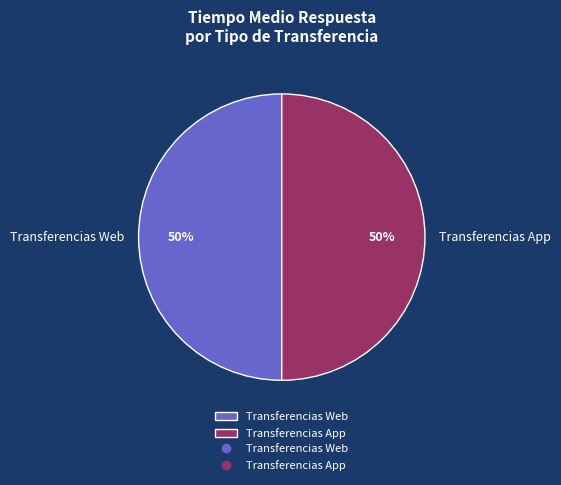

How many slices are in this pie chart?

2